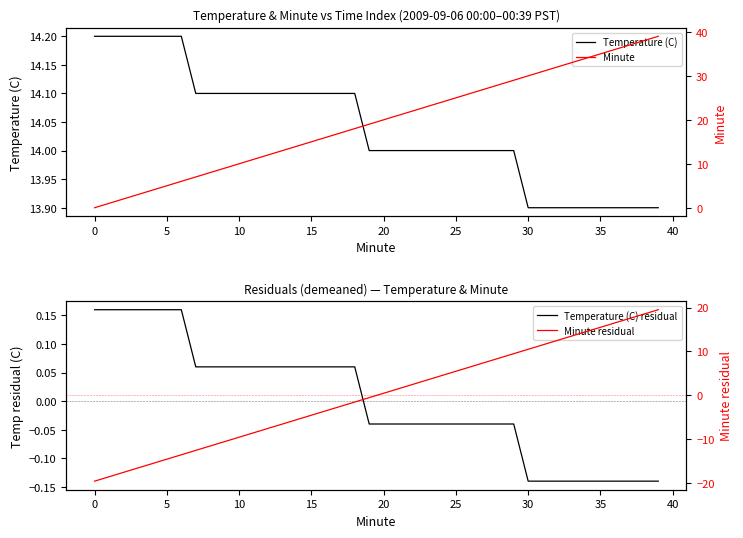

Does the chart have visible grid lines?

No